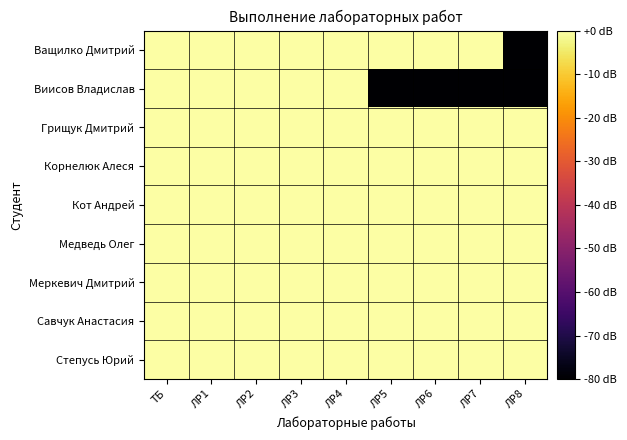

Reading left to right, what are all the values shown in this chart?

Ващилко Дмитрий: ТБ=0	ЛР1=0	ЛР2=0	ЛР3=0	ЛР4=0	ЛР5=0	ЛР6=0	ЛР7=0	ЛР8=-80
Виисов Владислав: ТБ=0	ЛР1=0	ЛР2=0	ЛР3=0	ЛР4=0	ЛР5=-80	ЛР6=-80	ЛР7=-80	ЛР8=-80
Грищук Дмитрий: ТБ=0	ЛР1=0	ЛР2=0	ЛР3=0	ЛР4=0	ЛР5=0	ЛР6=0	ЛР7=0	ЛР8=0
Корнелюк Алеся: ТБ=0	ЛР1=0	ЛР2=0	ЛР3=0	ЛР4=0	ЛР5=0	ЛР6=0	ЛР7=0	ЛР8=0
Кот Андрей: ТБ=0	ЛР1=0	ЛР2=0	ЛР3=0	ЛР4=0	ЛР5=0	ЛР6=0	ЛР7=0	ЛР8=0
Медведь Олег: ТБ=0	ЛР1=0	ЛР2=0	ЛР3=0	ЛР4=0	ЛР5=0	ЛР6=0	ЛР7=0	ЛР8=0
Меркевич Дмитрий: ТБ=0	ЛР1=0	ЛР2=0	ЛР3=0	ЛР4=0	ЛР5=0	ЛР6=0	ЛР7=0	ЛР8=0
Савчук Анастасия: ТБ=0	ЛР1=0	ЛР2=0	ЛР3=0	ЛР4=0	ЛР5=0	ЛР6=0	ЛР7=0	ЛР8=0
Степусь Юрий: ТБ=0	ЛР1=0	ЛР2=0	ЛР3=0	ЛР4=0	ЛР5=0	ЛР6=0	ЛР7=0	ЛР8=0